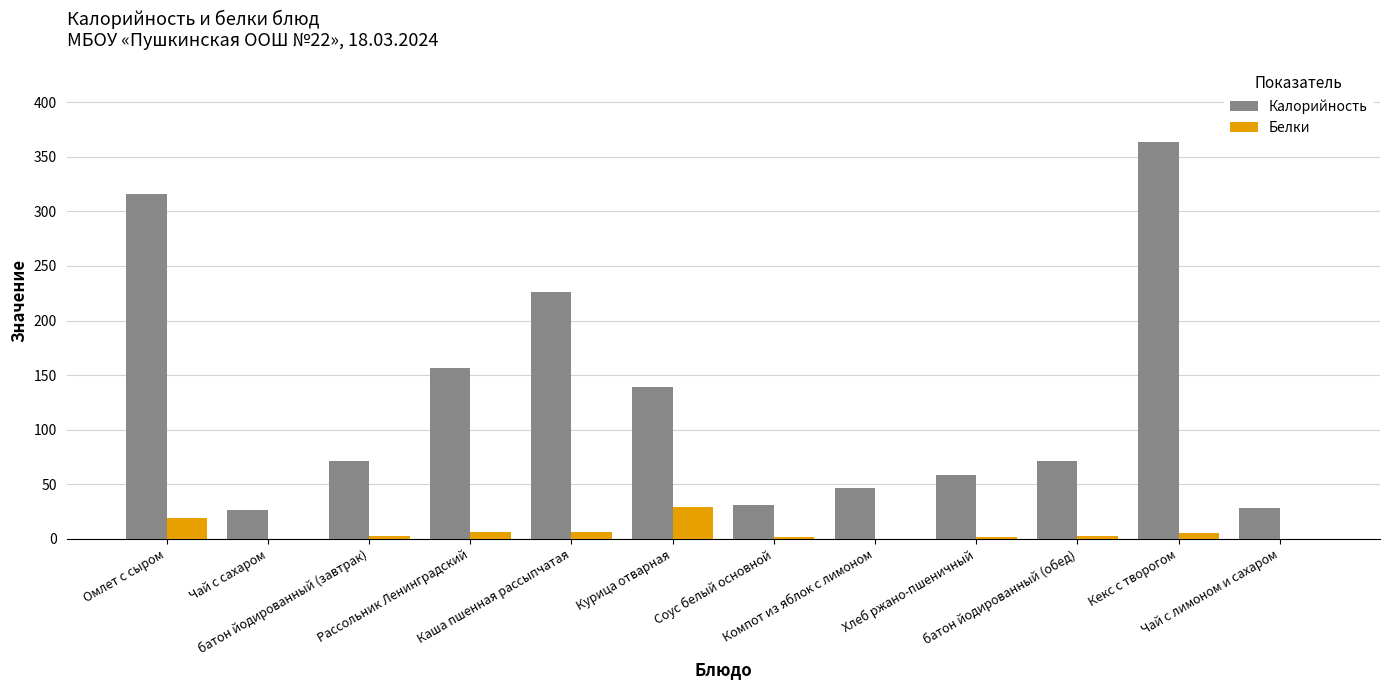

Which series has the largest total across all categories?

Калорийность